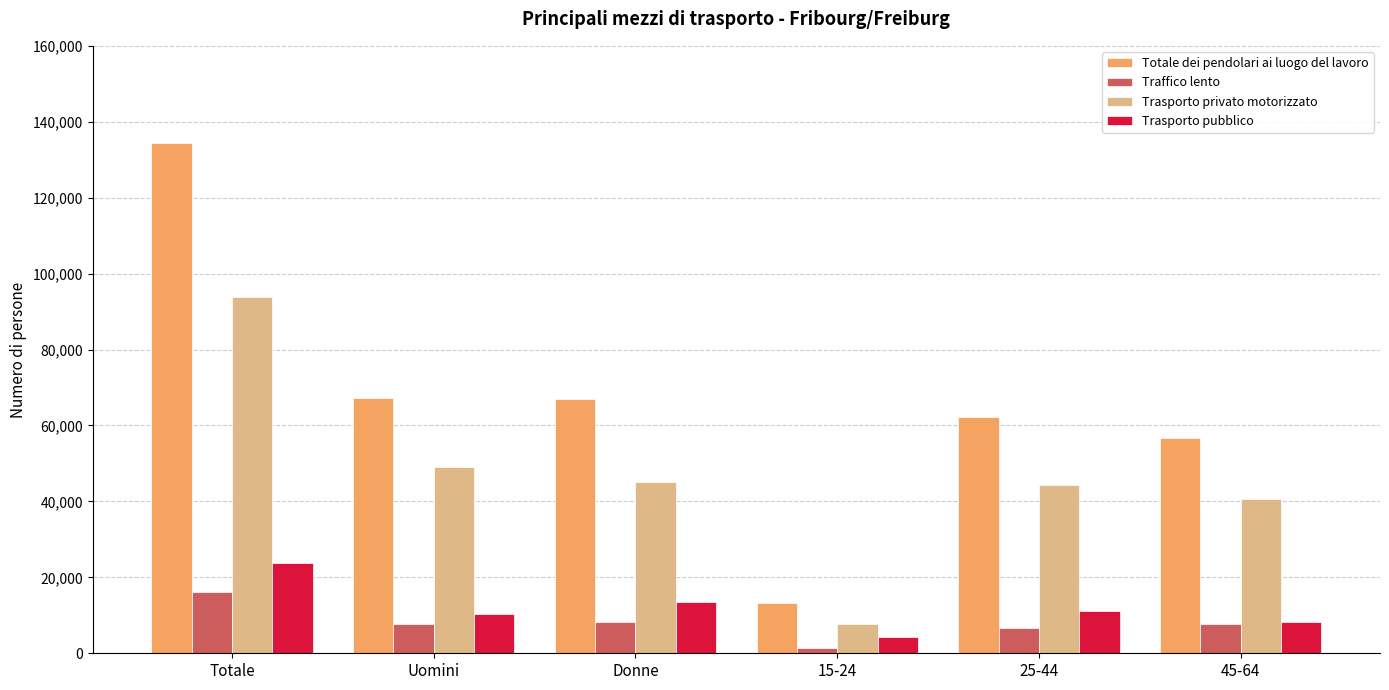

At which category is the sum across all series the highest?

Totale